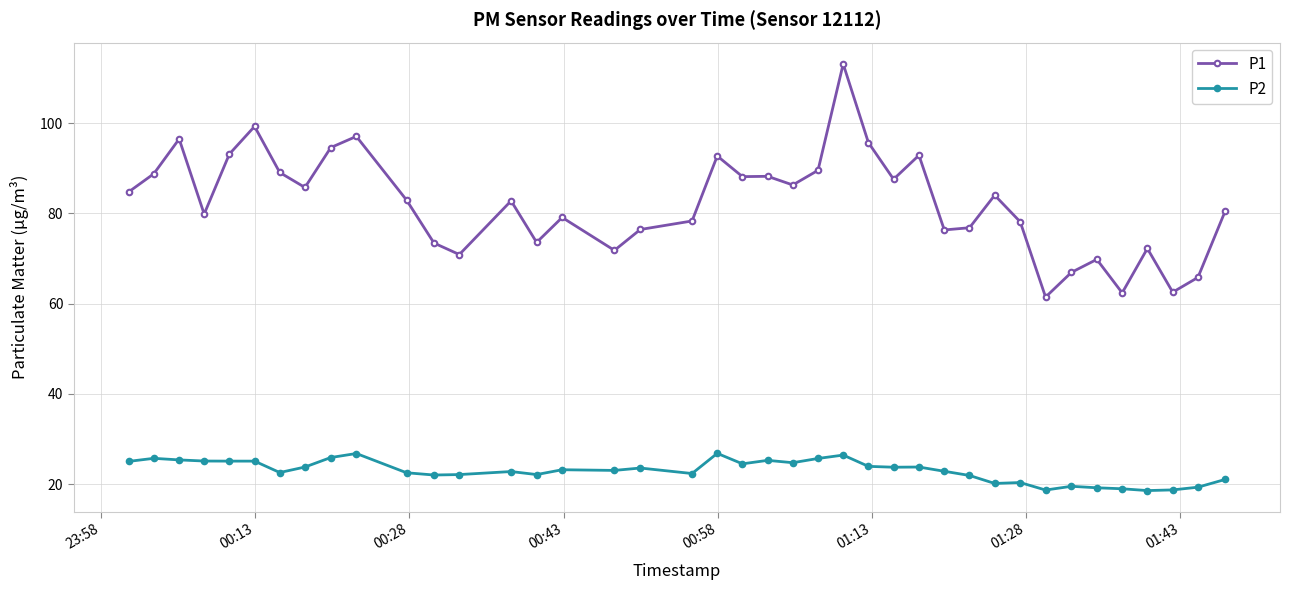

Rank the series by their maximum value, from lowest to highest.

P2, P1